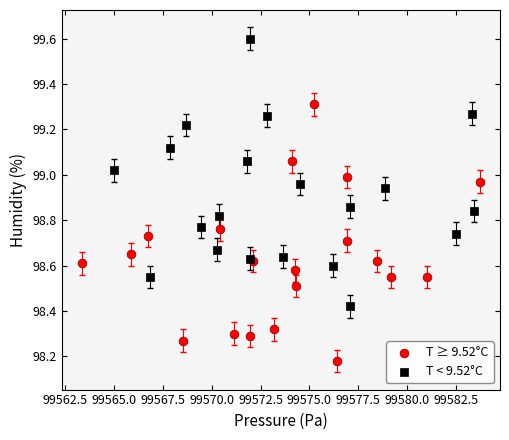

Which series contains the highest Y value?

T < 9.52°C